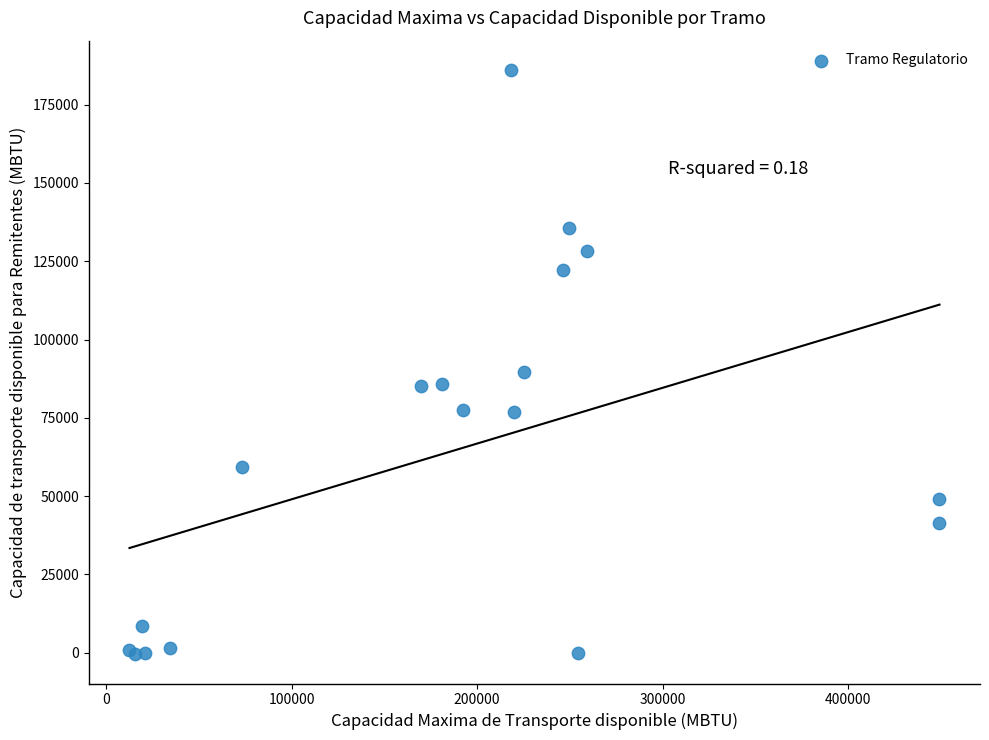

What Y value in the scatter plot is closest to 92805?

89646.4